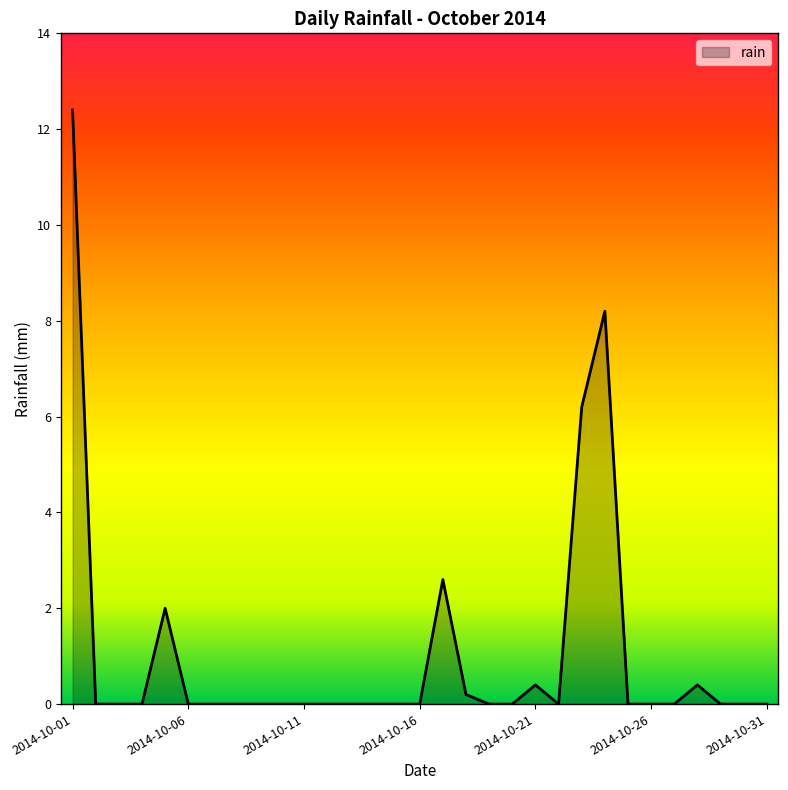

What is the greatest value displayed?

12.4